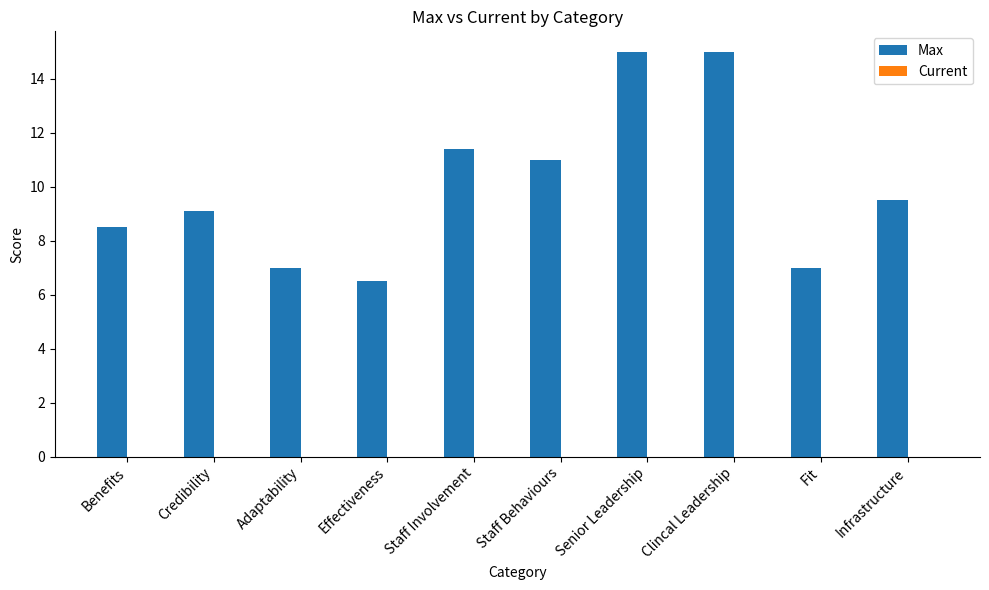

What position from the right is Fit?

2